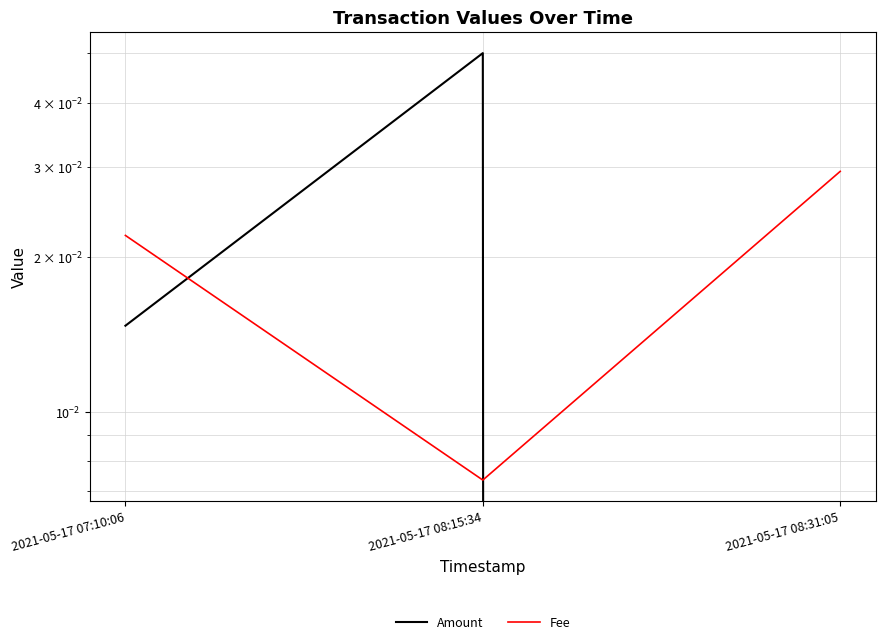

Which series has the largest range (max minus min)?

Amount